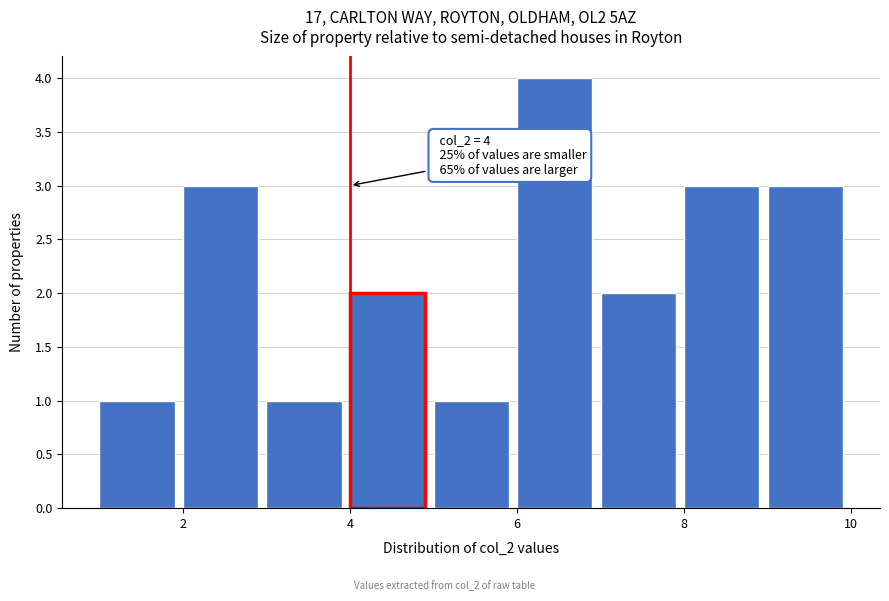

Over which range of the x-axis is the bar tallest?

6 to 7